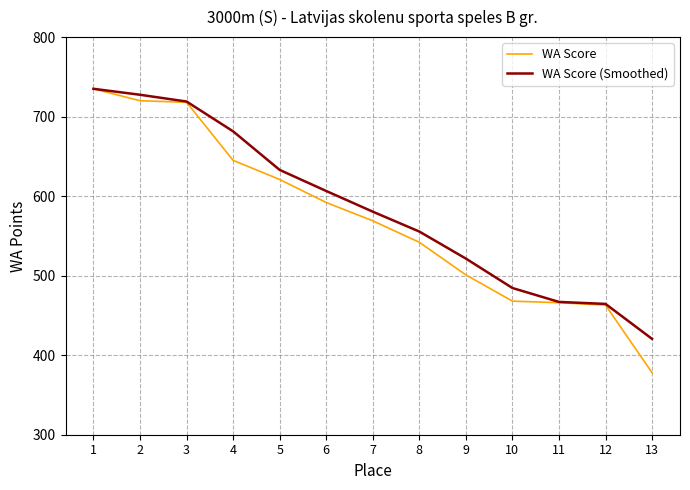

At 13, list the series in order from largest to smallest.

WA Score (Smoothed), WA Score